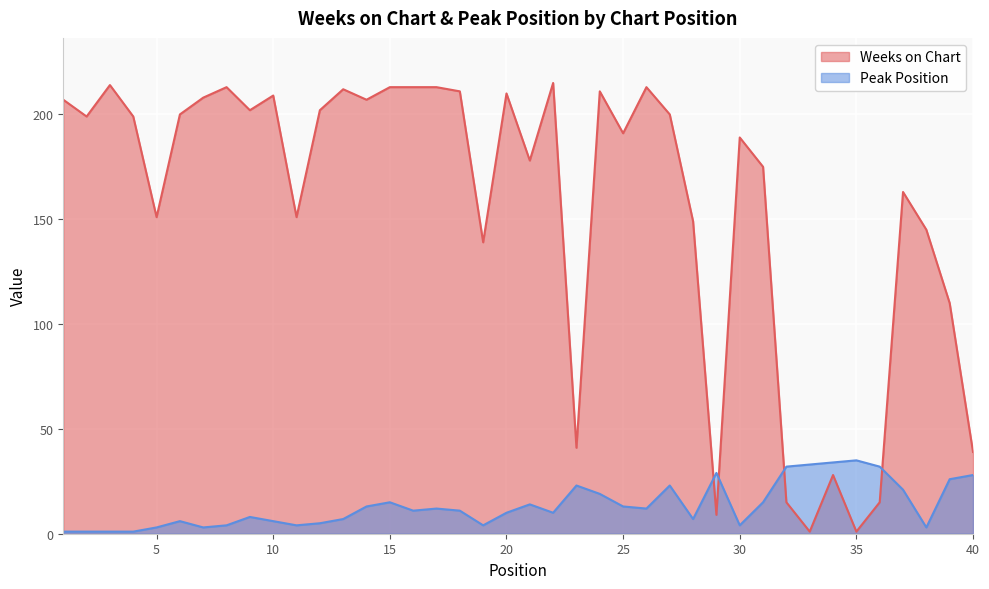

How many categories are shown in the chart?

40